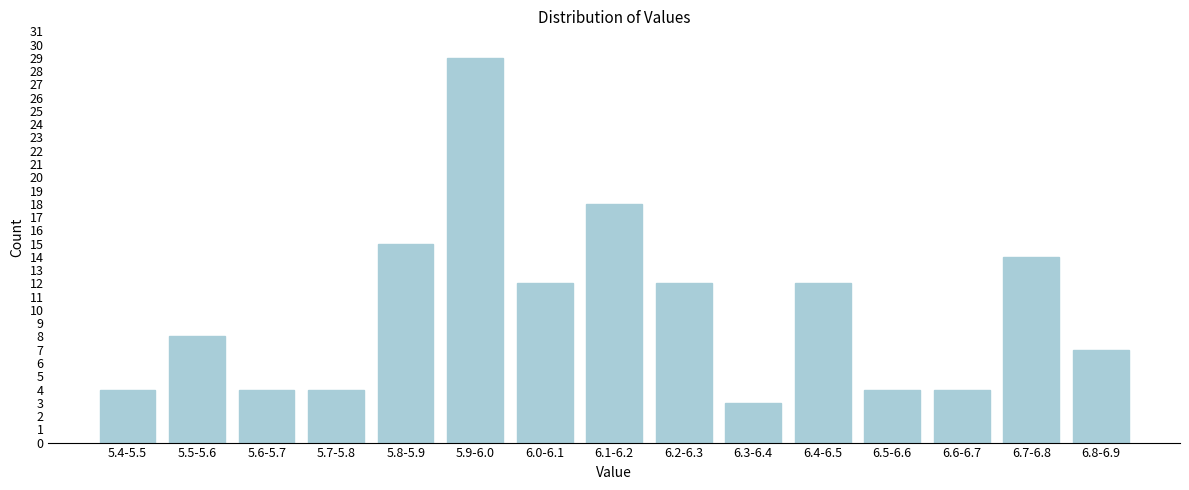

Reading right to left, extract all data points from this chart.

6.8-6.9=7	6.7-6.8=14	6.6-6.7=4	6.5-6.6=4	6.4-6.5=12	6.3-6.4=3	6.2-6.3=12	6.1-6.2=18	6.0-6.1=12	5.9-6.0=29	5.8-5.9=15	5.7-5.8=4	5.6-5.7=4	5.5-5.6=8	5.4-5.5=4